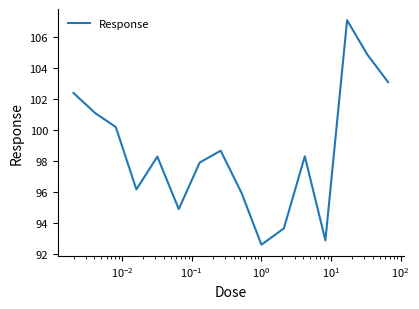

What is the average value?

98.6